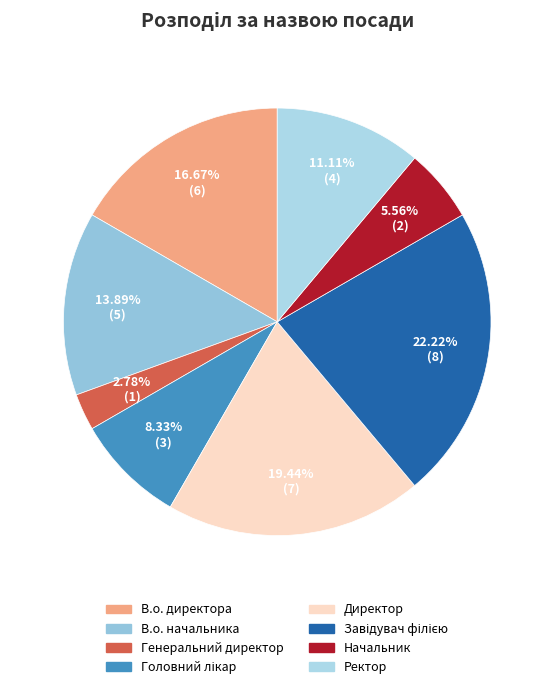

What portion of the pie excludes В.о. начальника?

86.1%